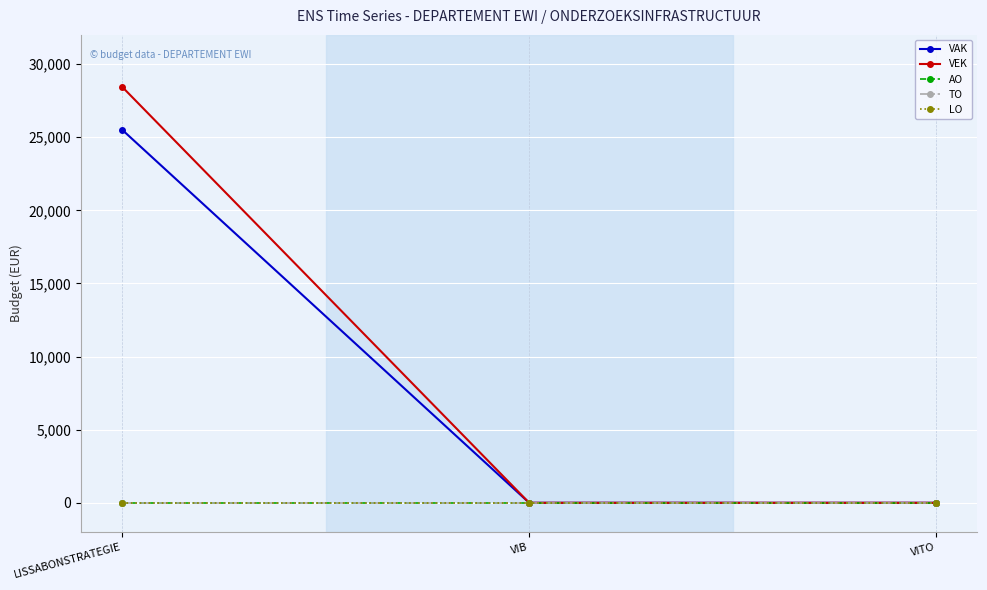

Does the chart have visible grid lines?

Yes